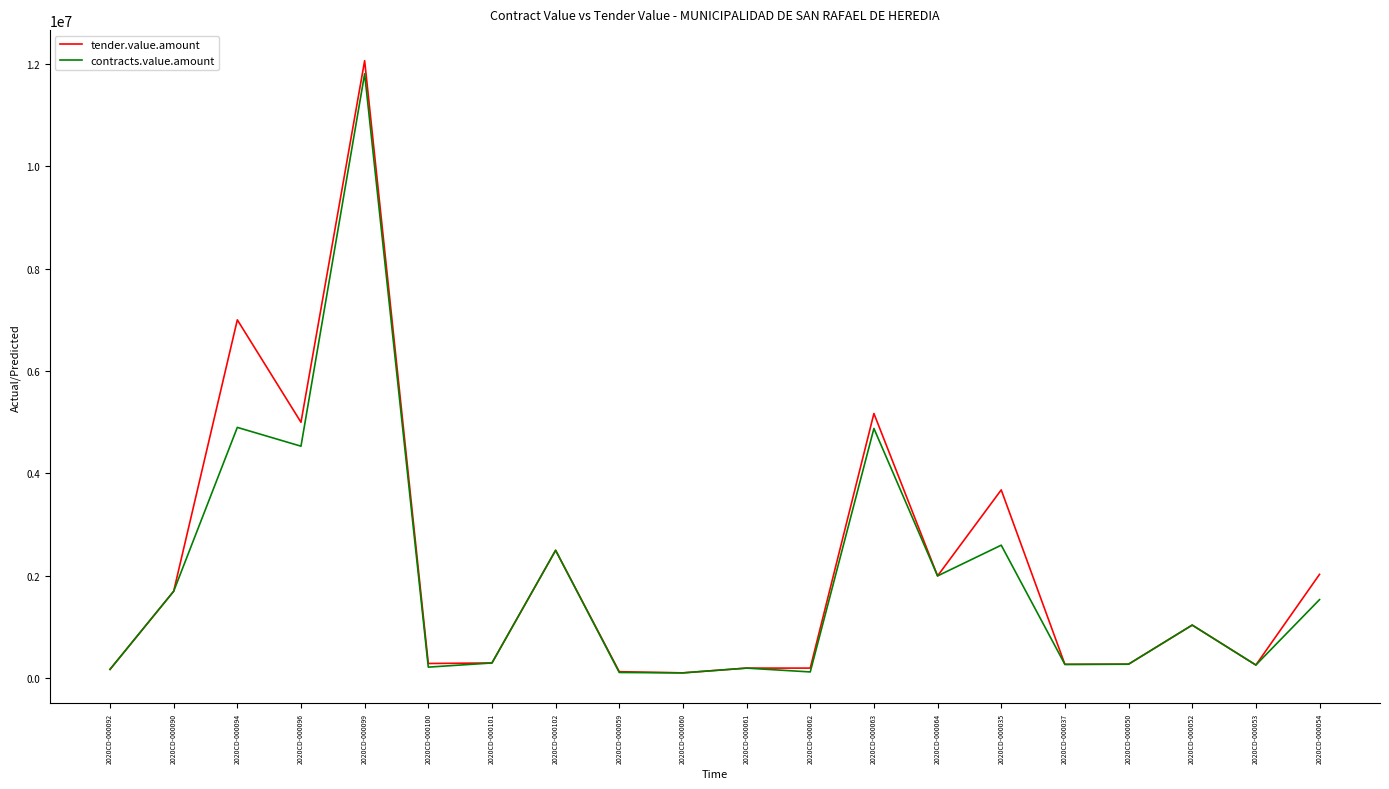

At which category does contracts.value.amount reach its first local valley?

2020CD-000096